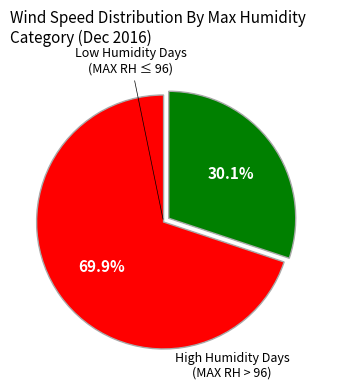

Does any single category account for the majority?

Yes